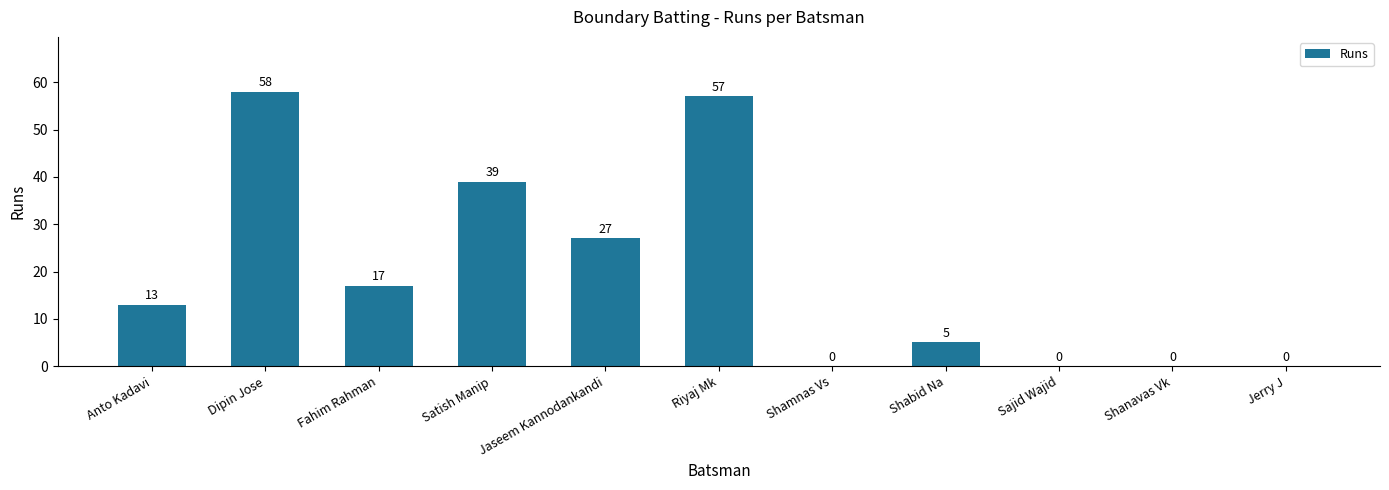

Count the number of categories in the chart.

11